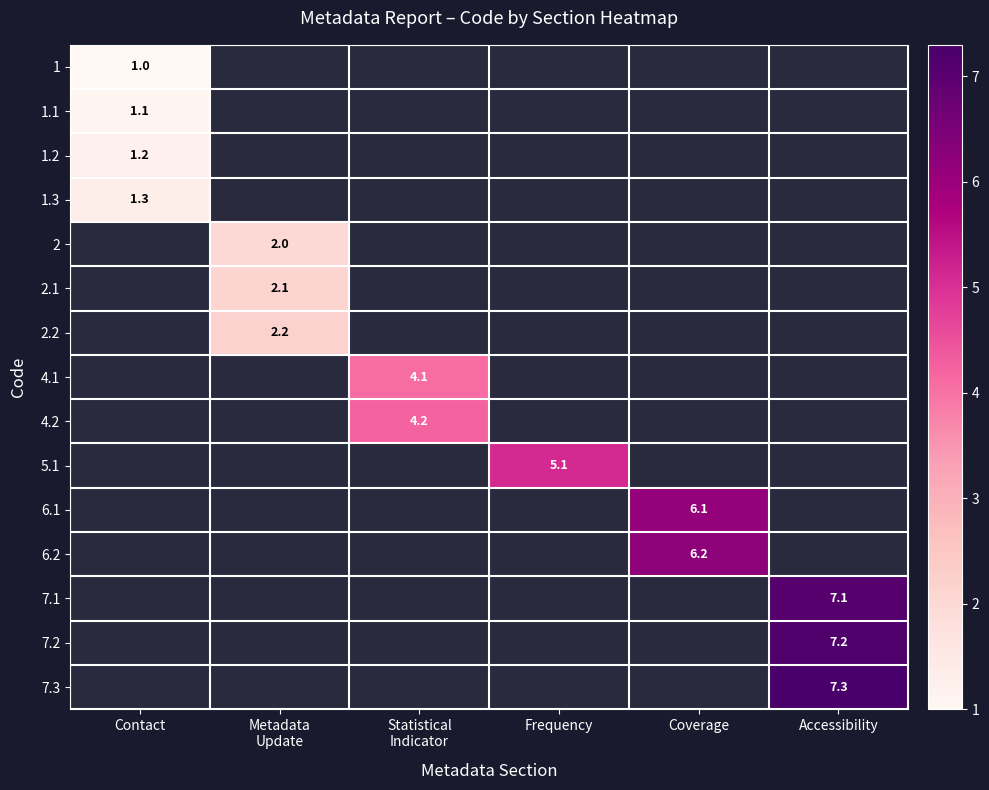

Is the value of 7.3 at Frequency greater than the value of 2.2 at Statistical Indicator?

No